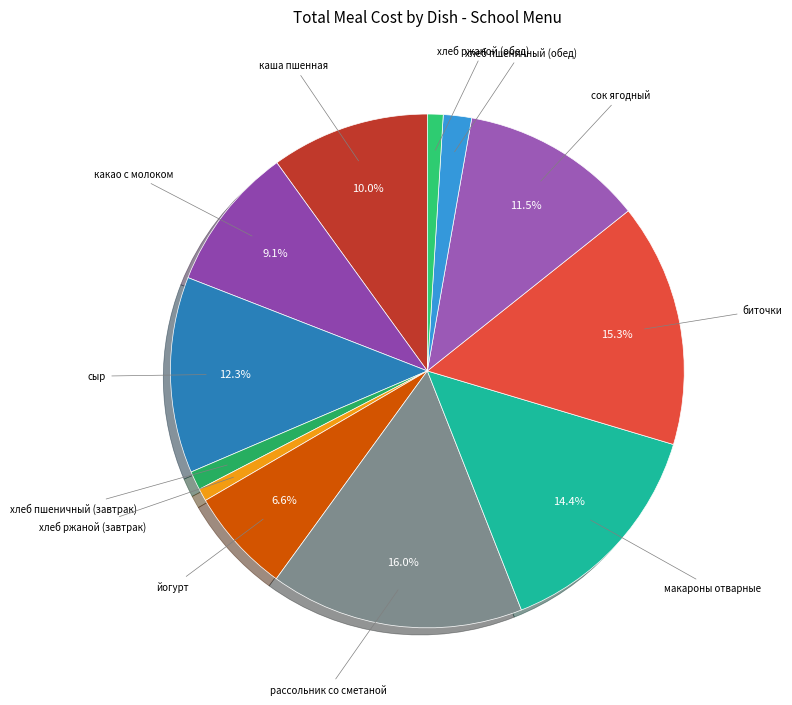

Count the number of slices in the pie.

12